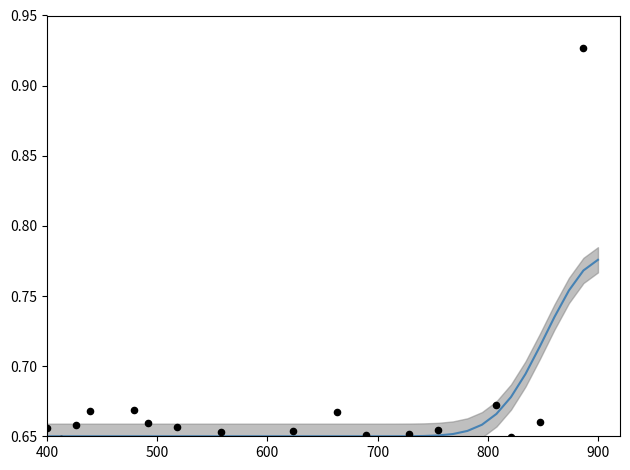

At how many categories does at least one series exceed 0?

39